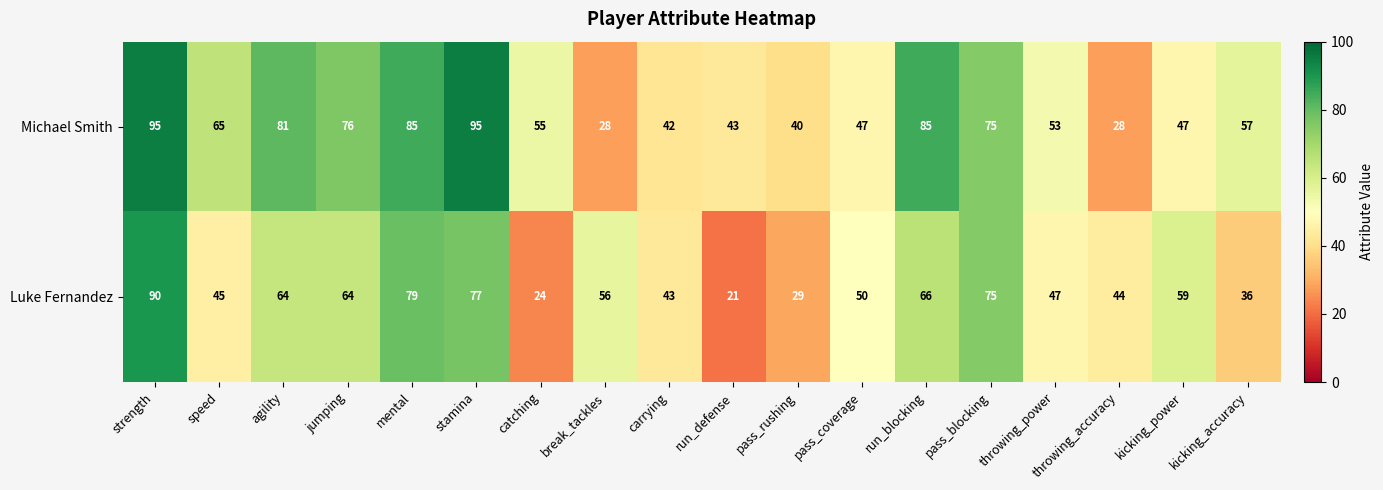

The Luke Fernandez series shows 6 at pass_rushing. True or false?

False